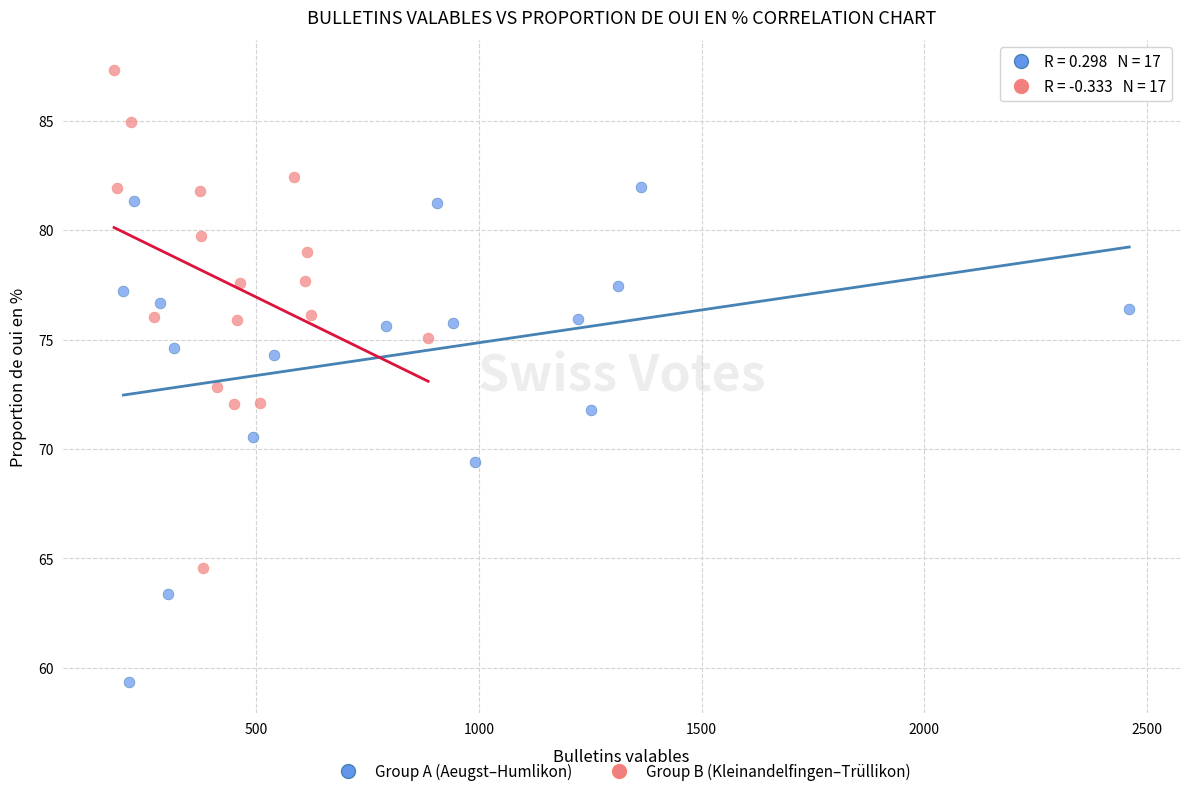

Which series contains the highest Y value?

Group B (Kleinandelfingen–Trüllikon)